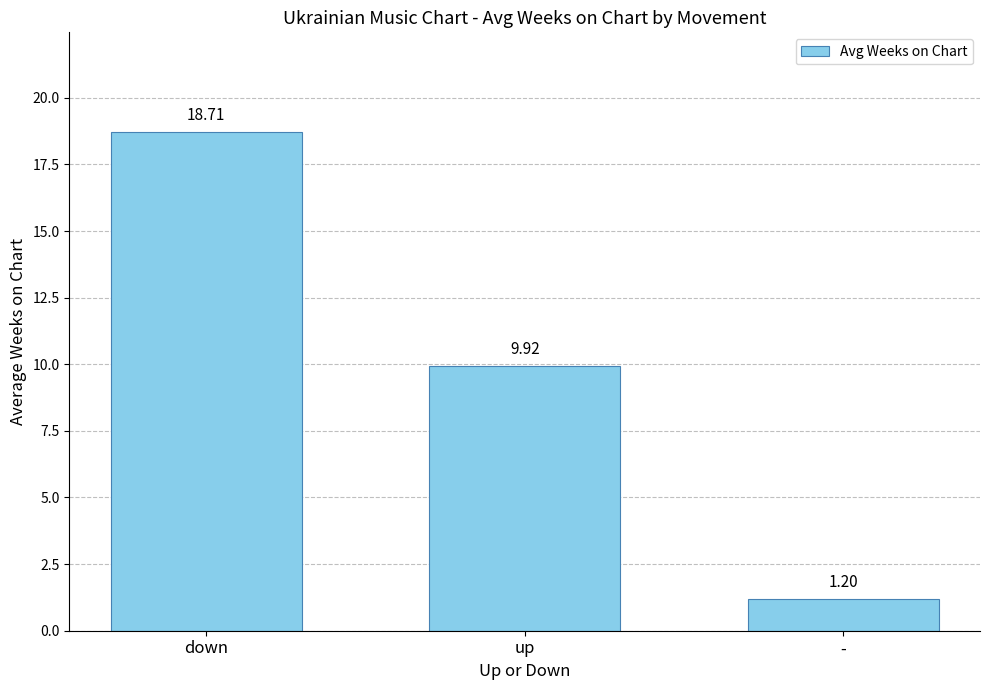

What is the change in value from up to -?

-8.7